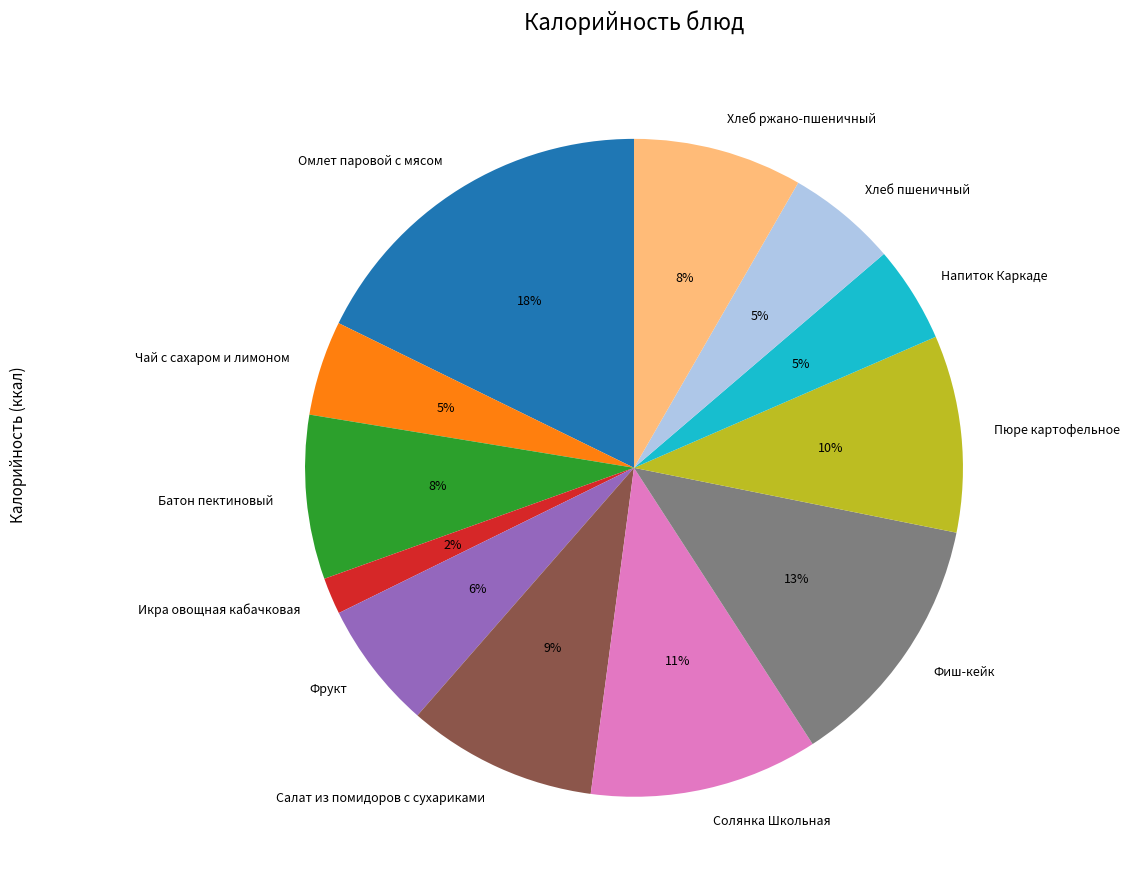

Is it true that Солянка Школьная is 25% of the pie?

False